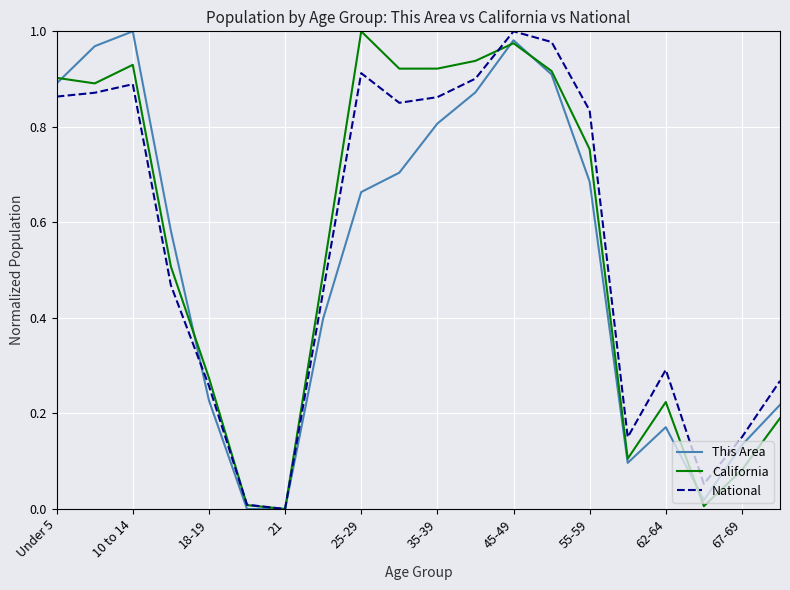

Rank the series by their maximum value, from highest to lowest.

This Area, California, National